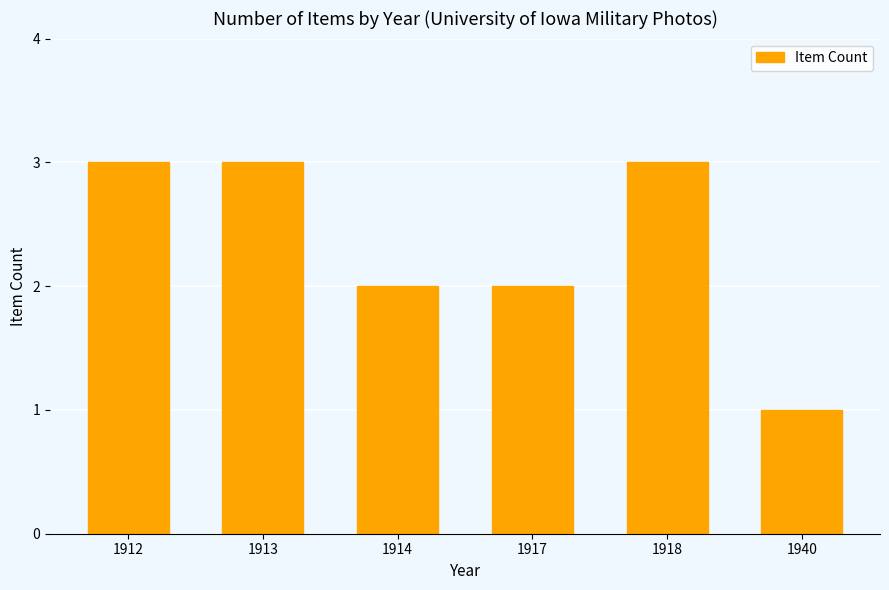

Reading left to right, extract all data points from this chart.

3	3	2	2	3	1